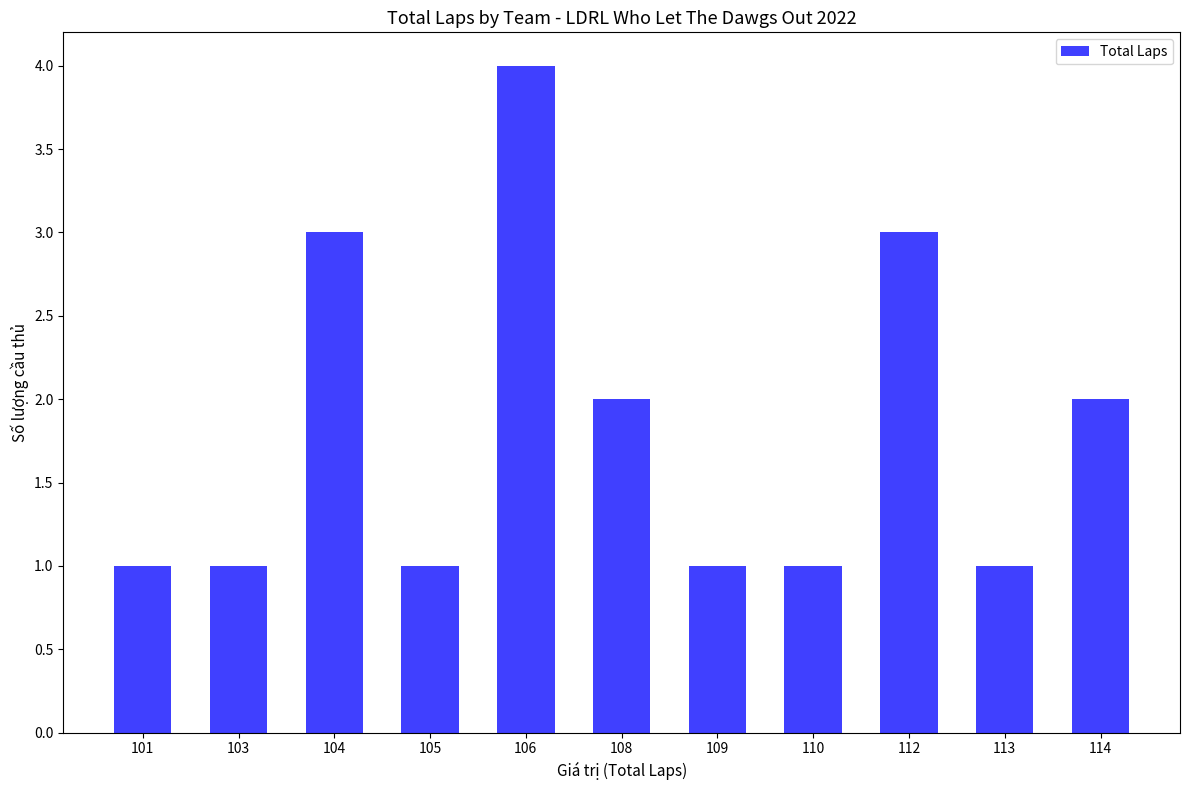

What is the ratio of the value at 105 to the value at 103?

1.0